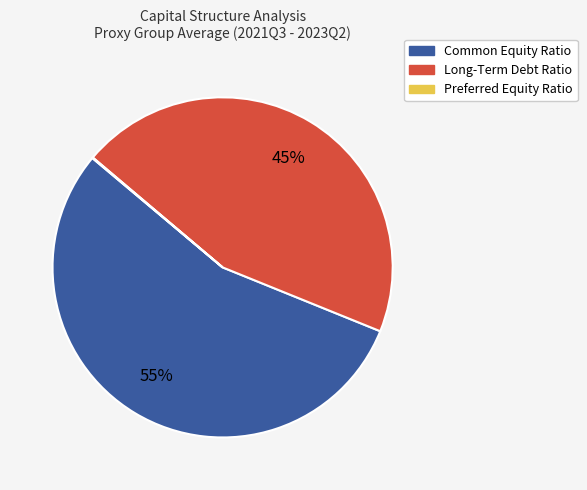

Is it true that Long-Term Debt Ratio is 33% of the pie?

False